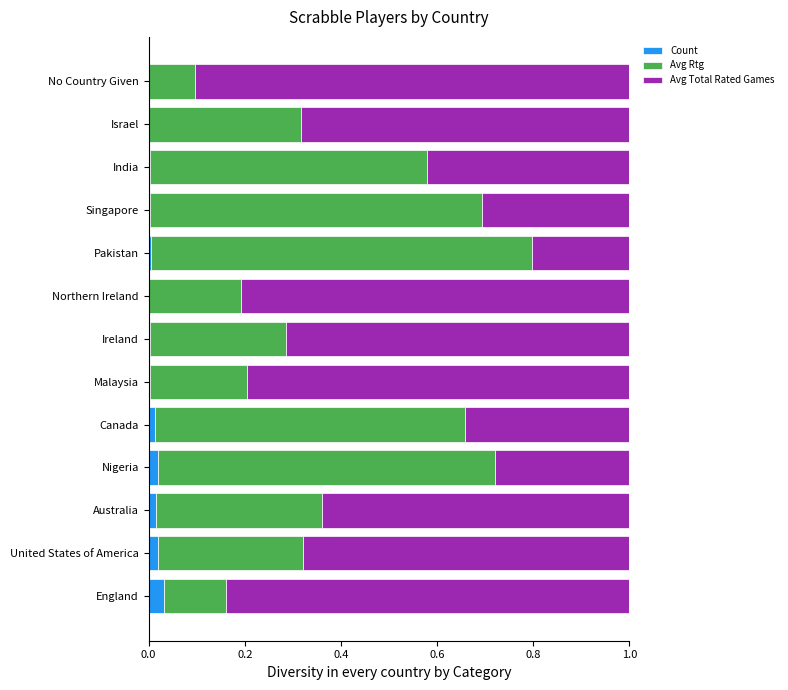

What is the difference between the maximum and minimum values in the Avg Rtg series?

0.7